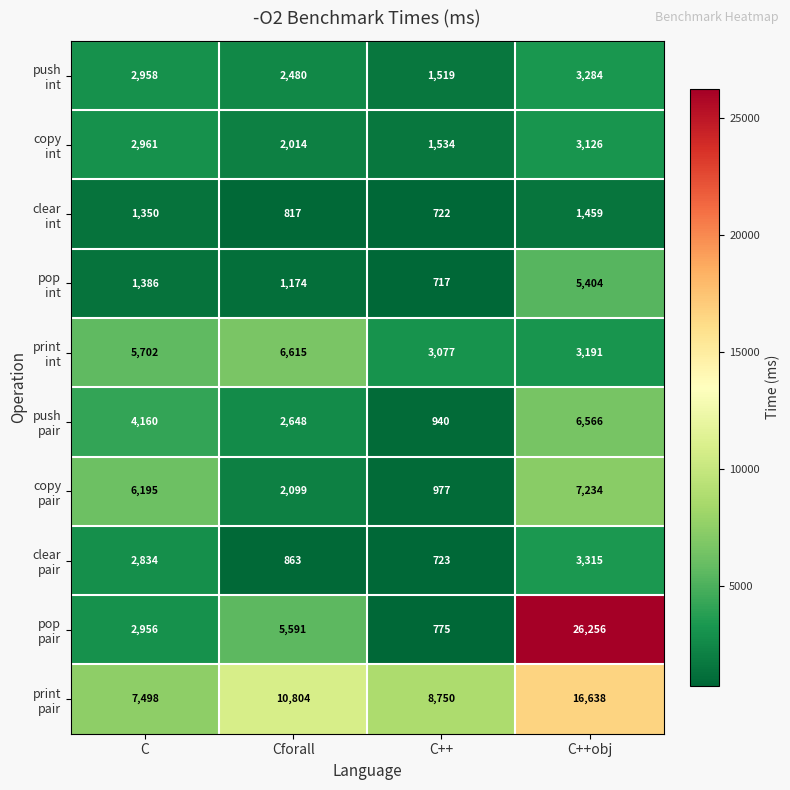

How many series are shown in this chart?

10